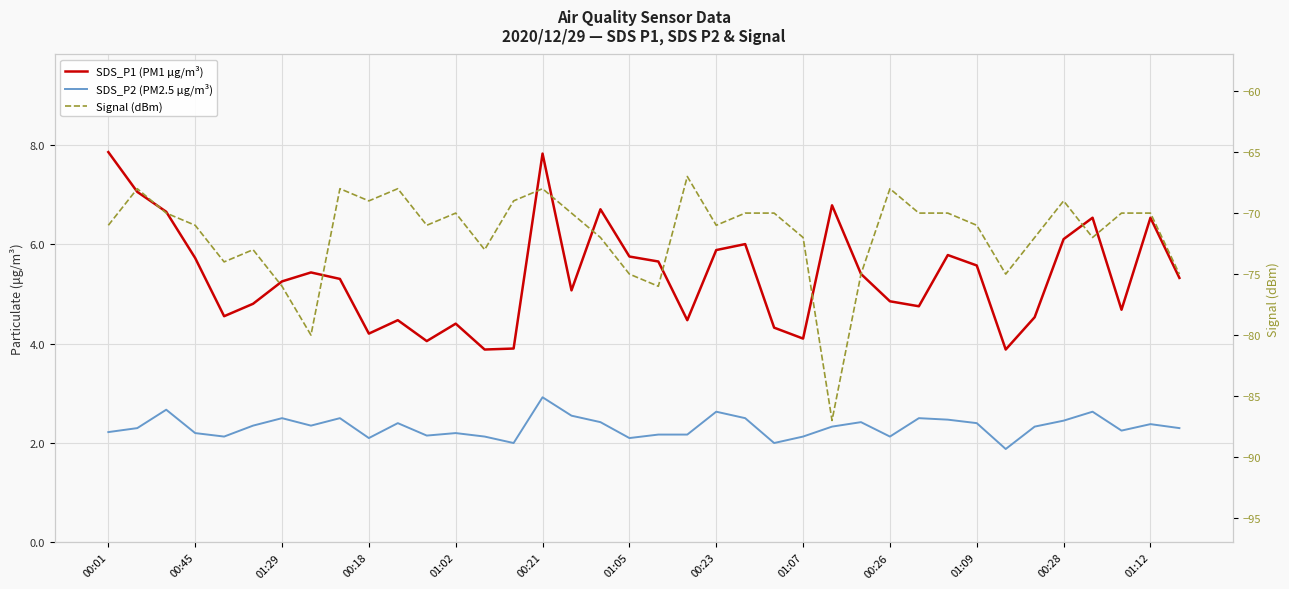

What position from the right is 14?

24